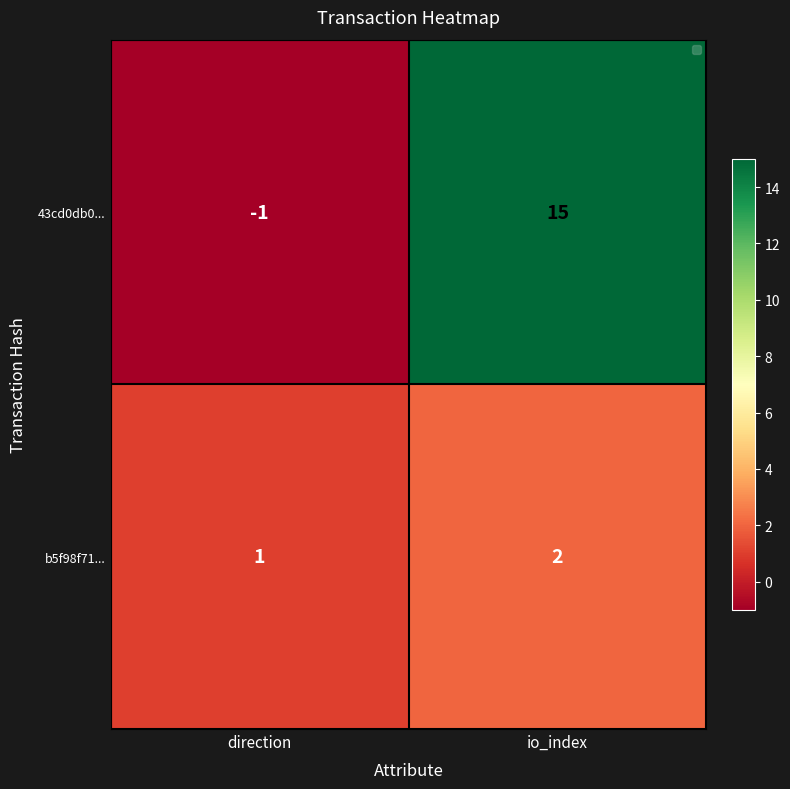

At which category does the chart reach its minimum across all series?

direction